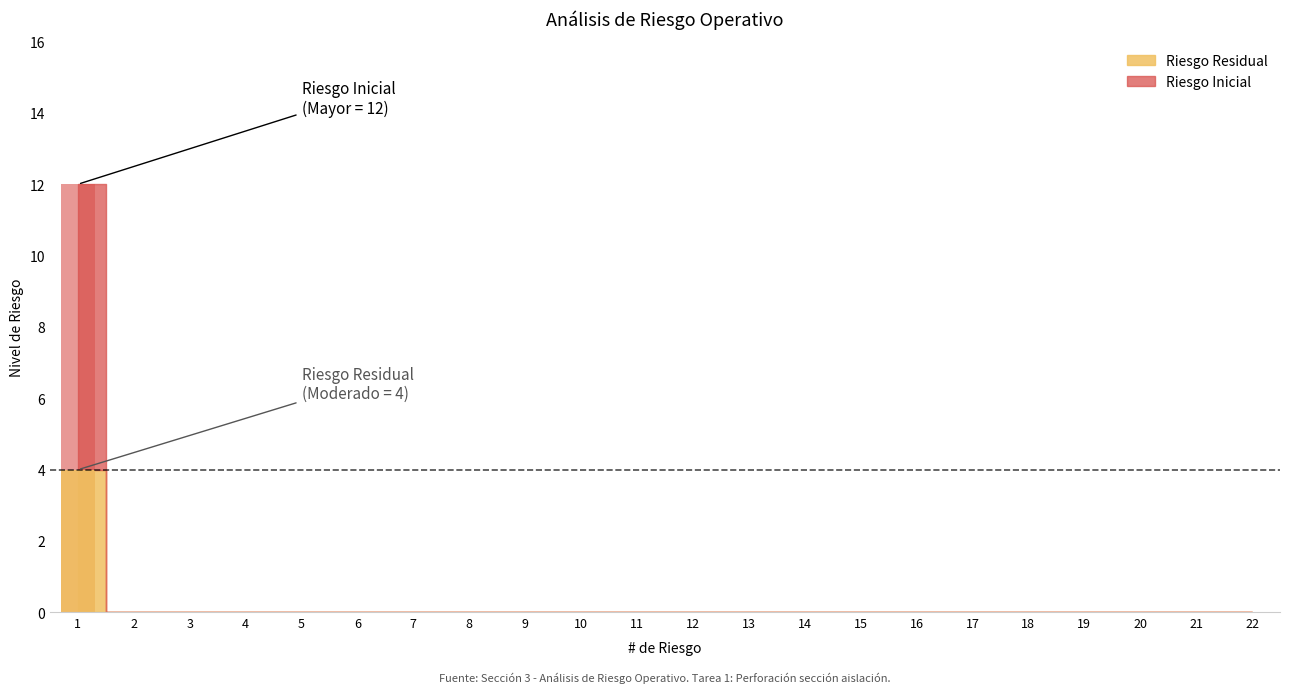

Which category has the lowest value in the Riesgo Residual series?

2